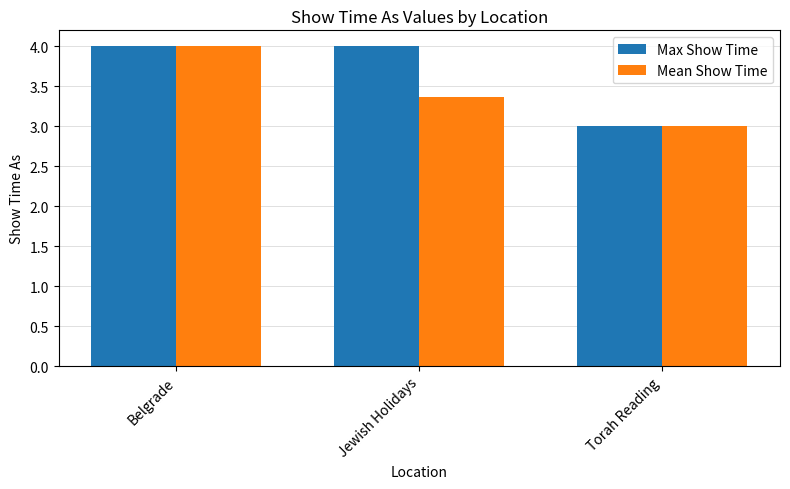

How many bars are there in each group?

2